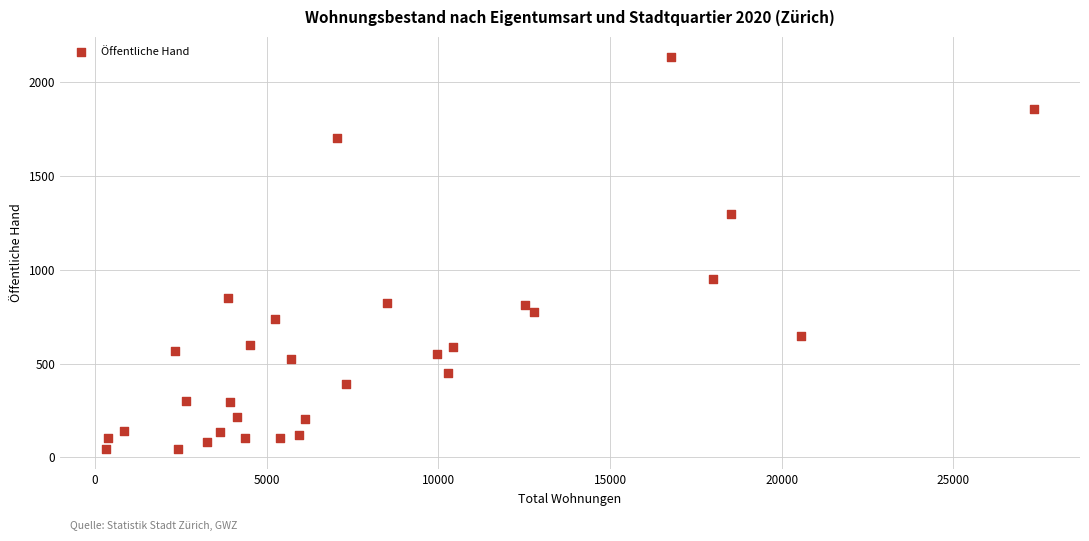

What Y value in the scatter plot is closest to 1089?

953